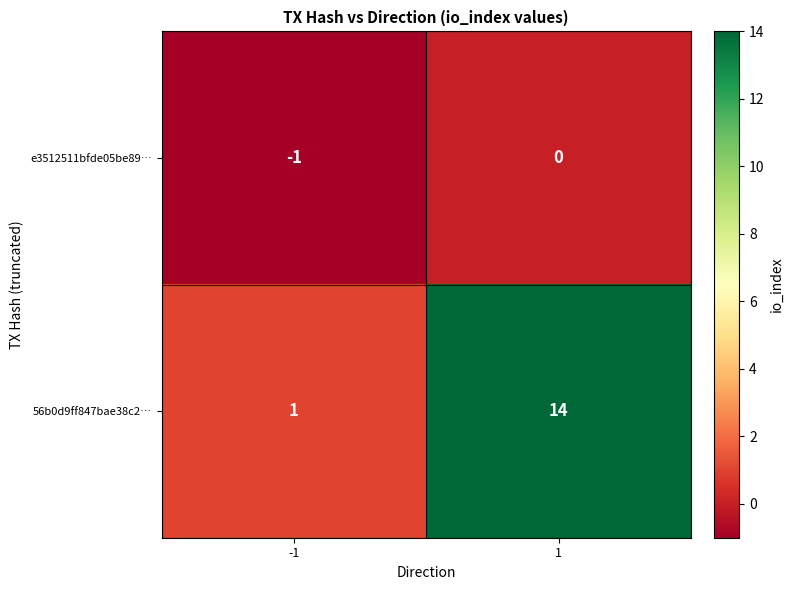

What is the sum of all 56b0d9ff847bae38c2… values?

15